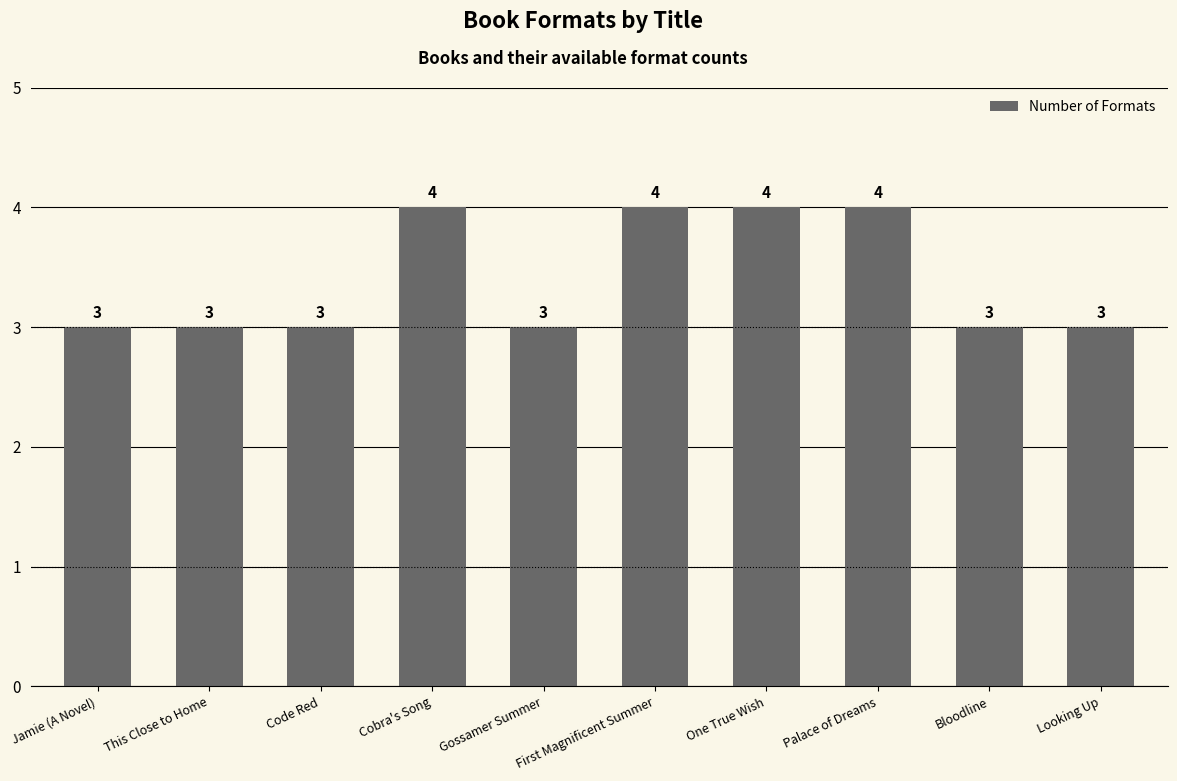

What position from the left is Gossamer Summer?

5